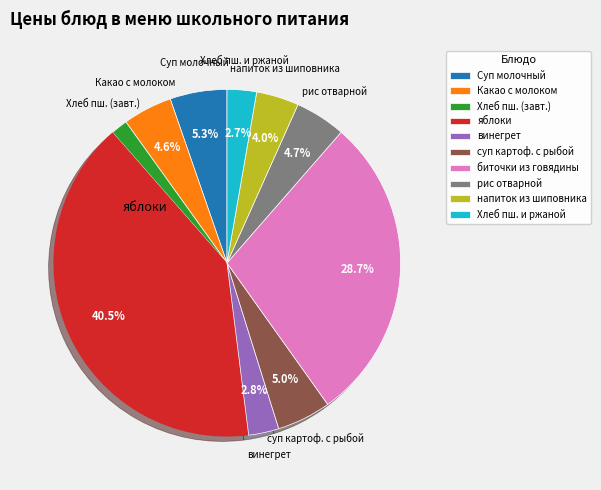

To the nearest percent, what portion does Какао с молоком represent?

5%